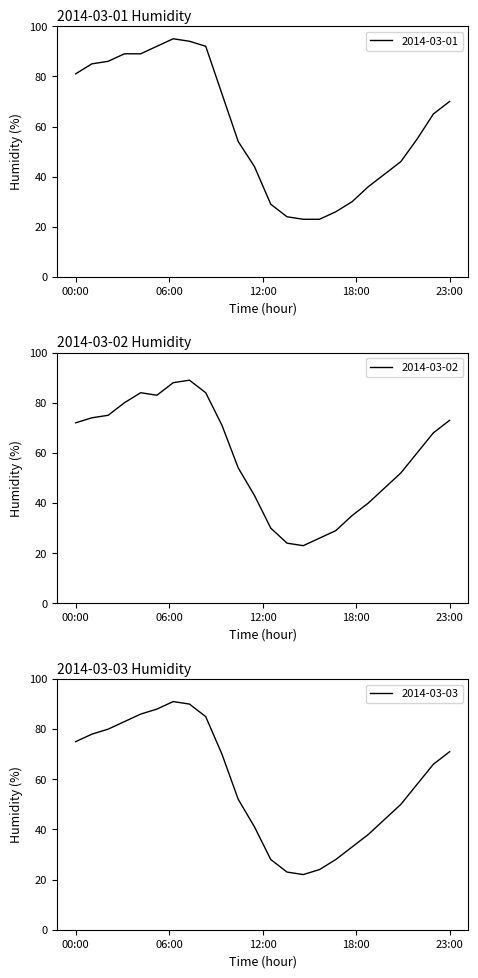

How many distinct data groups are displayed?

3